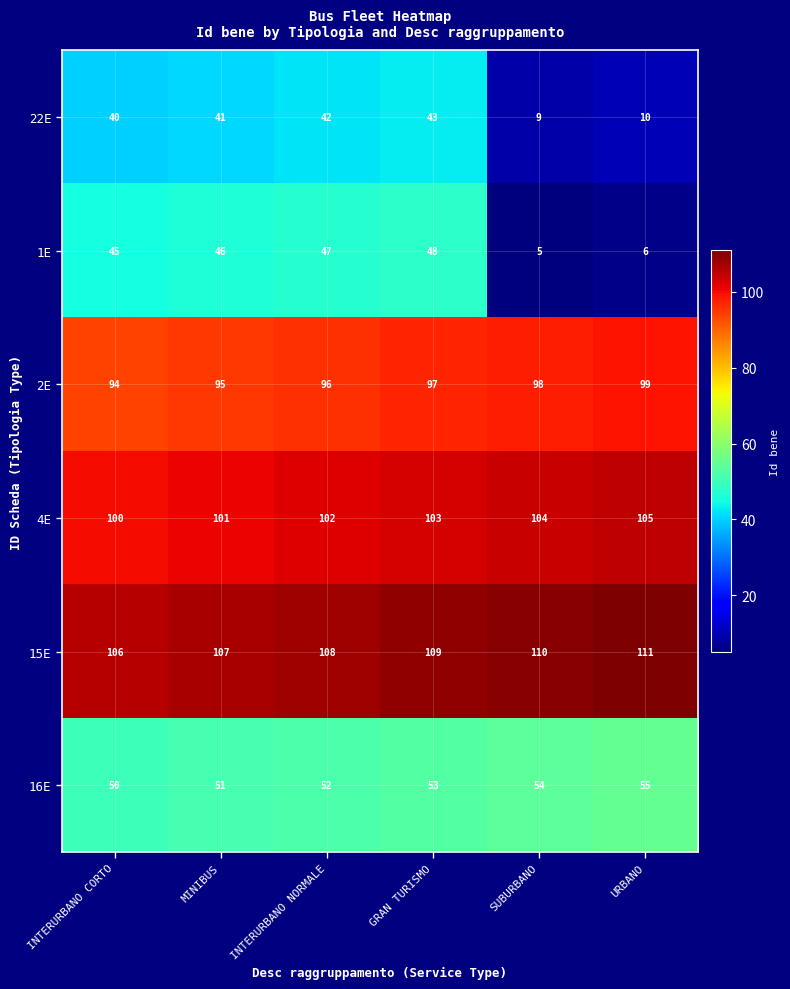

What is the difference between the second highest and minimum values in the 16E series?

4